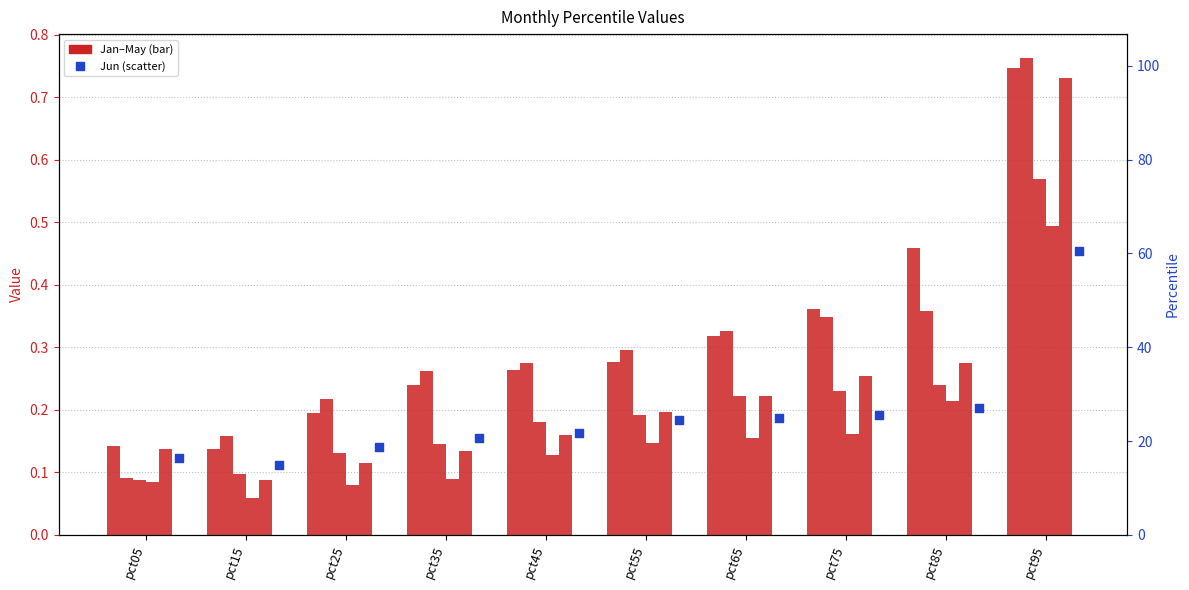

Which series reaches the minimum Y coordinate?

Apr